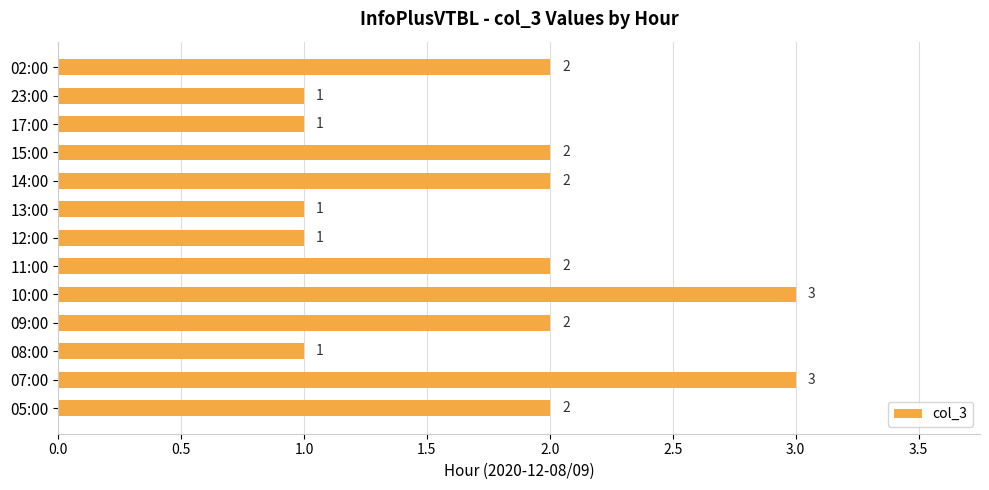

Count the values in the range 1 to 2.

11